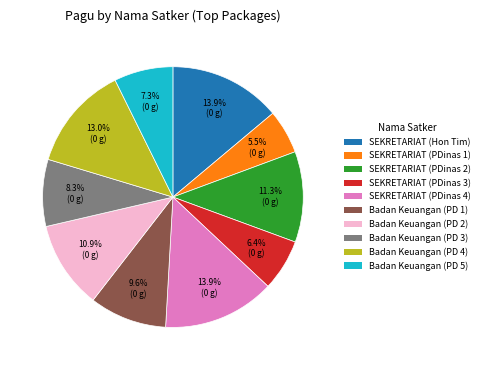

Is there a majority slice in this chart?

No